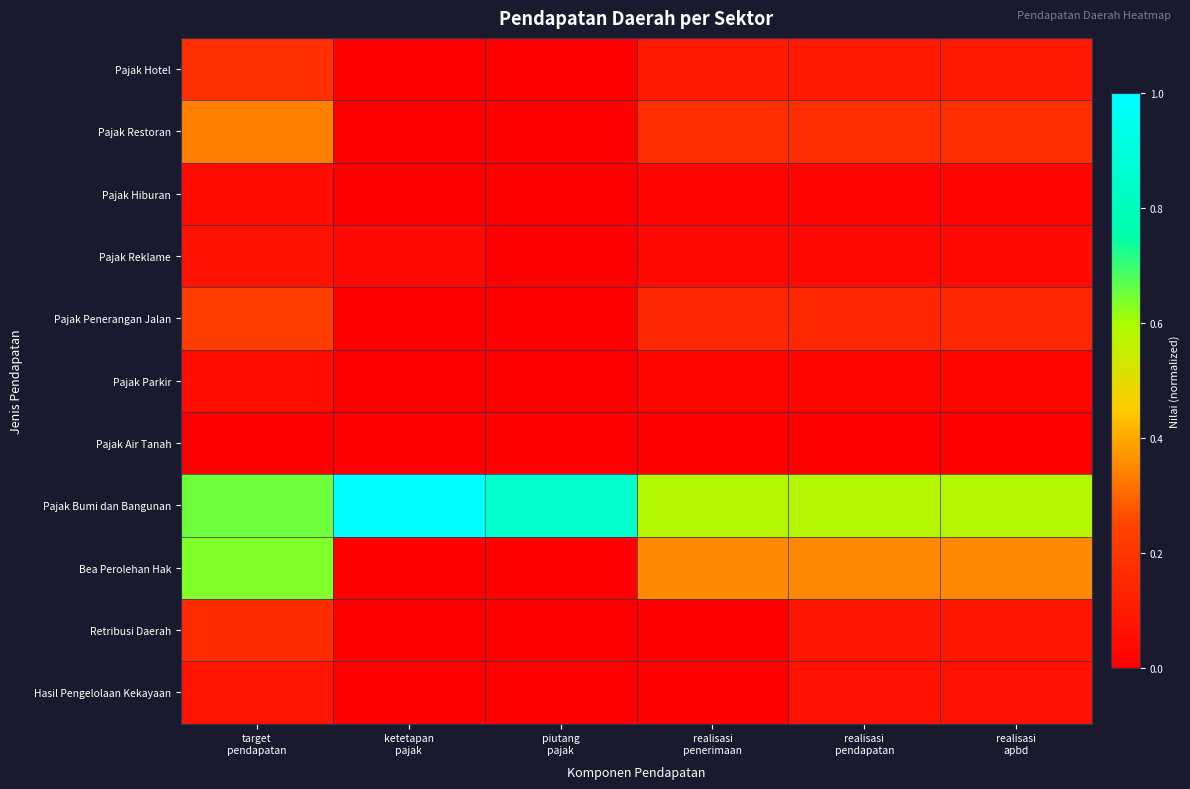

Which series has the largest range (max minus min)?

Bea Perolehan Hak